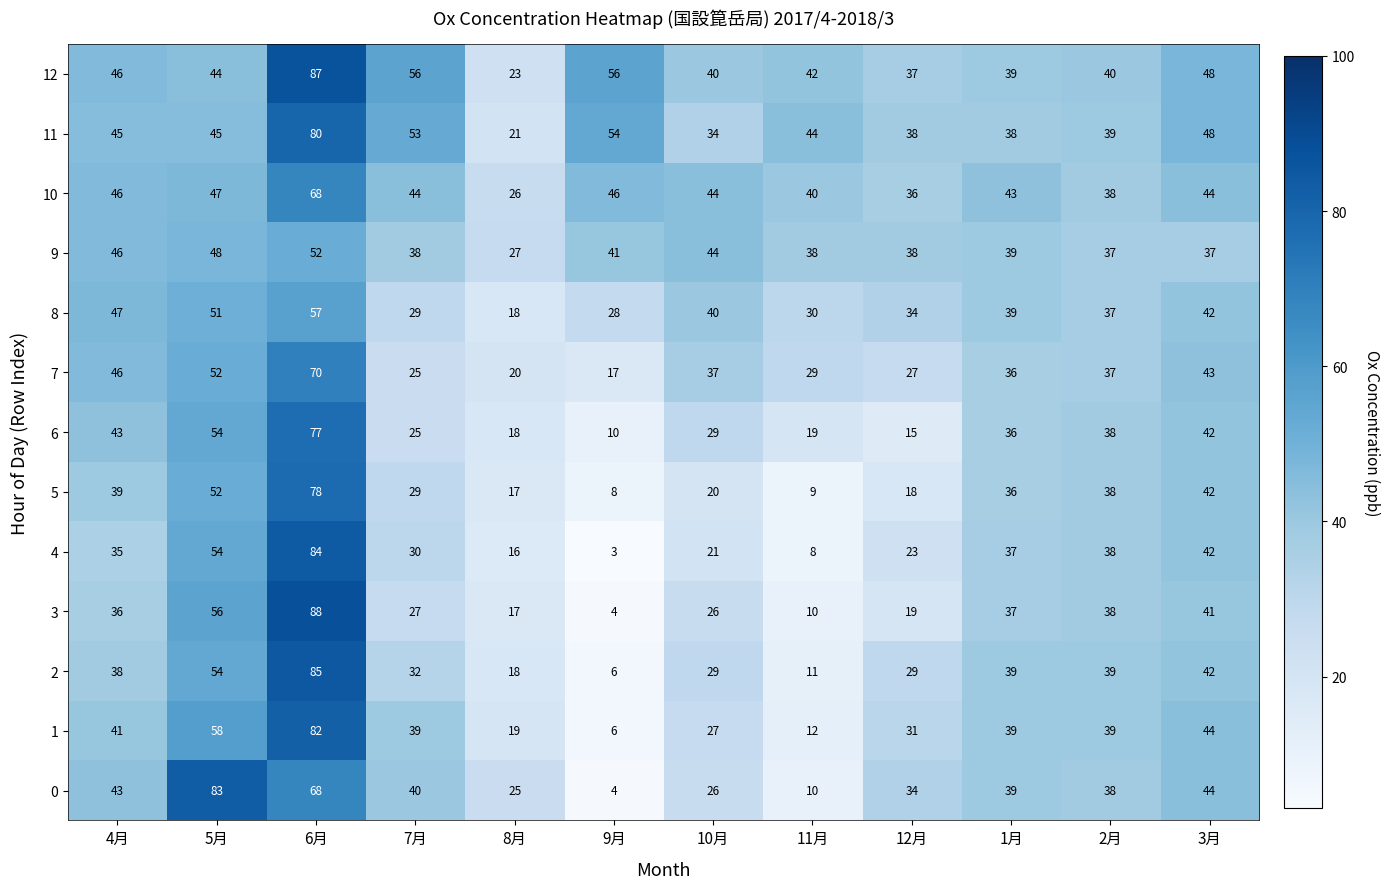

How many data points does each series have?

12